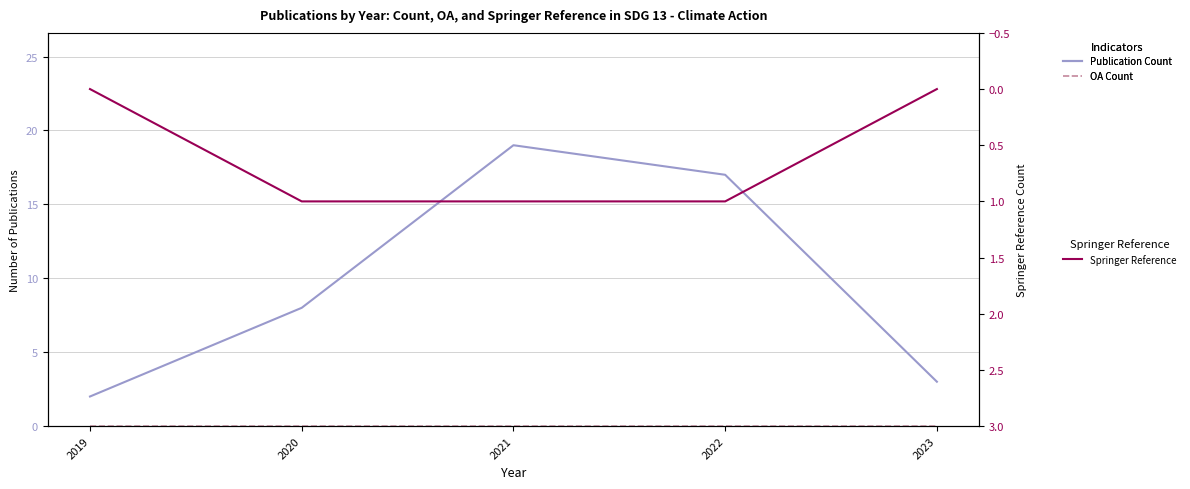

Reading left to right, transcribe all the data shown in this chart.

Publication Count: 2	8	19	17	3
OA Count: 0	0	0	0	0
Springer Reference: 0	1	1	1	0